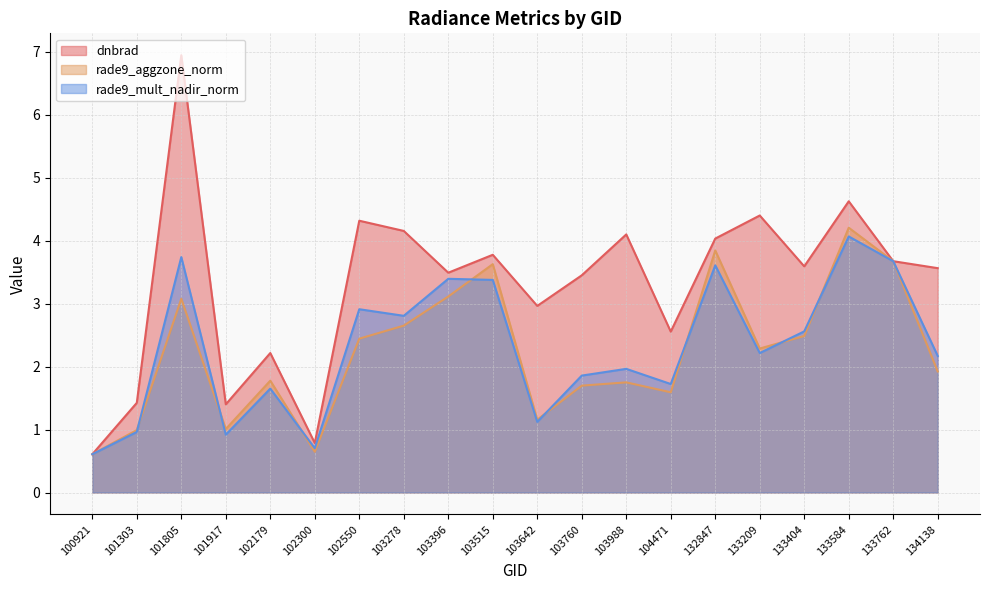

In rade9_mult_nadir_norm, how many points are lower than both neighbors (excluding endpoints)?

6